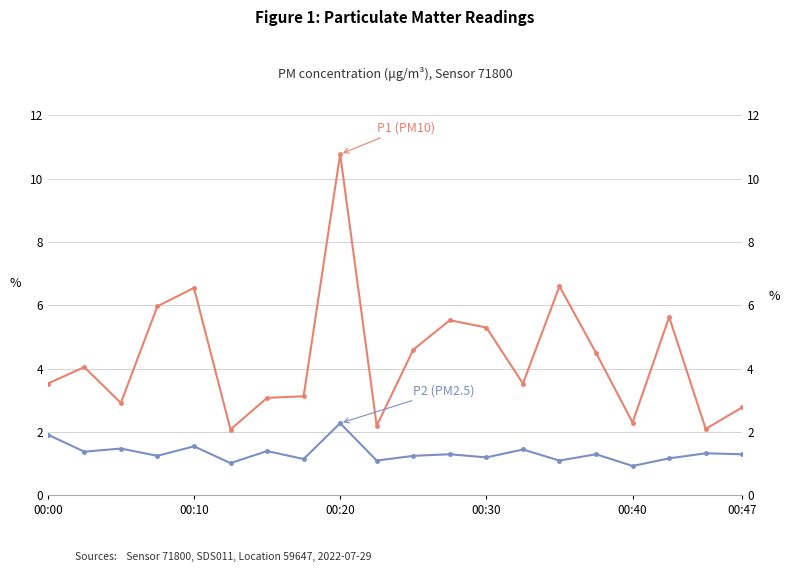

True or false: P2 (PM2.5) and P1 (PM10) intersect in this chart.

False